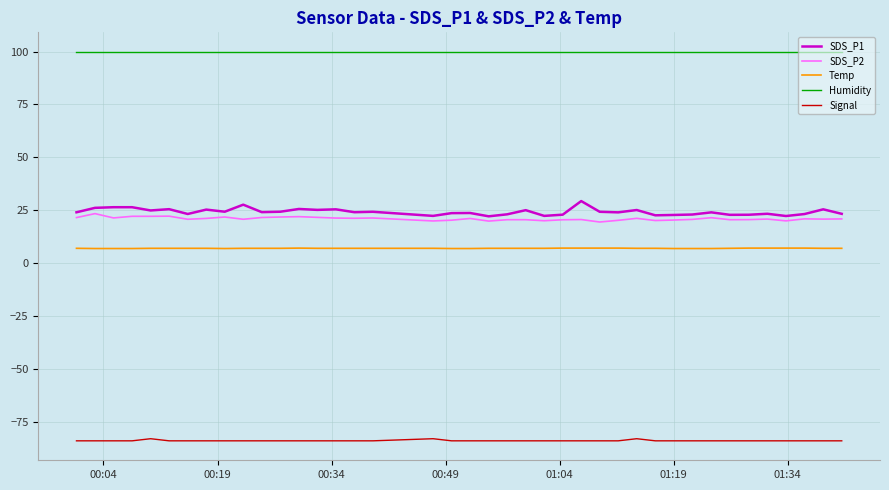

What is the difference between the maximum and minimum values in the SDS_P1 series?

7.2